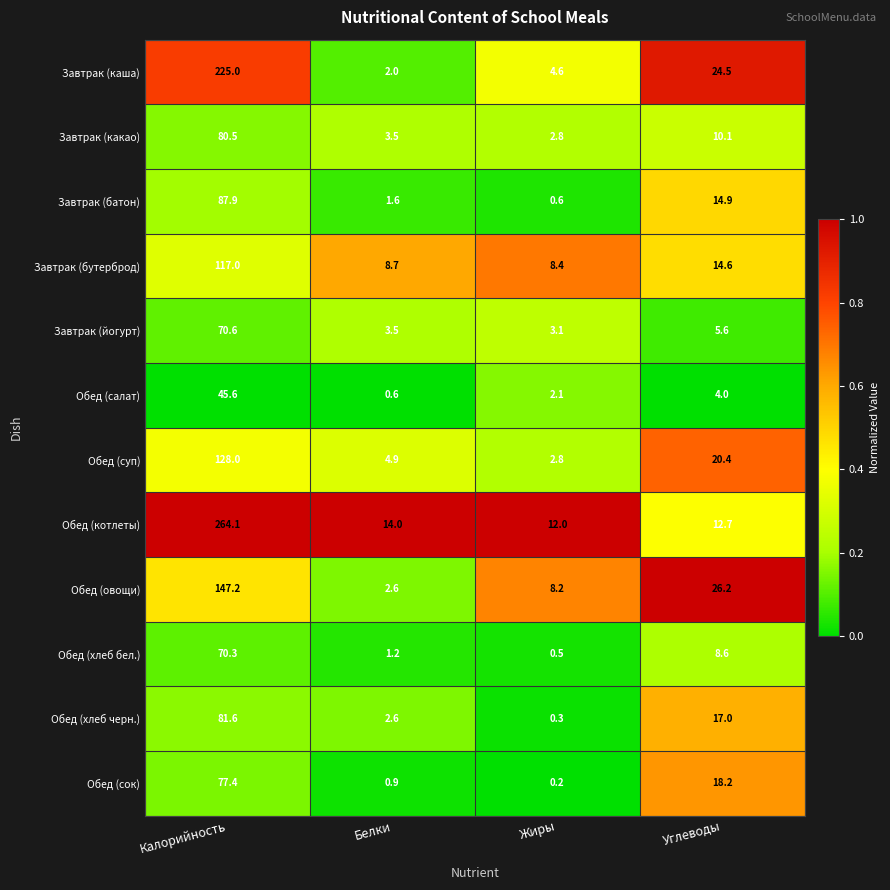

What value does the Обед (овощи) series have at Калорийность?

147.2